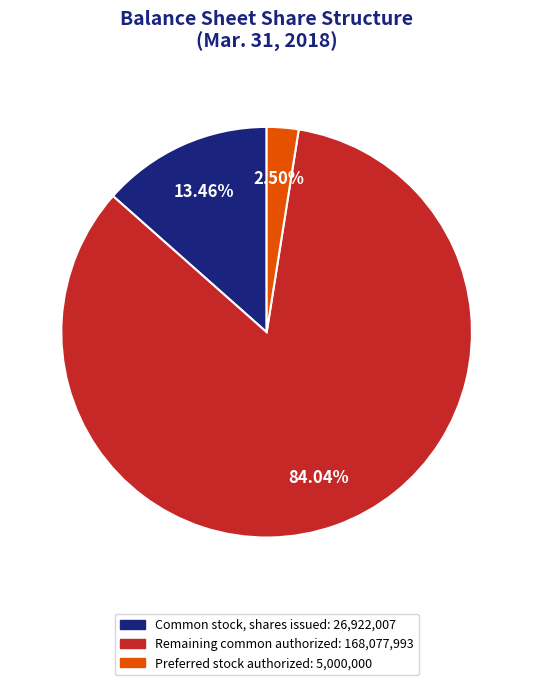

How many segments does this pie chart have?

3